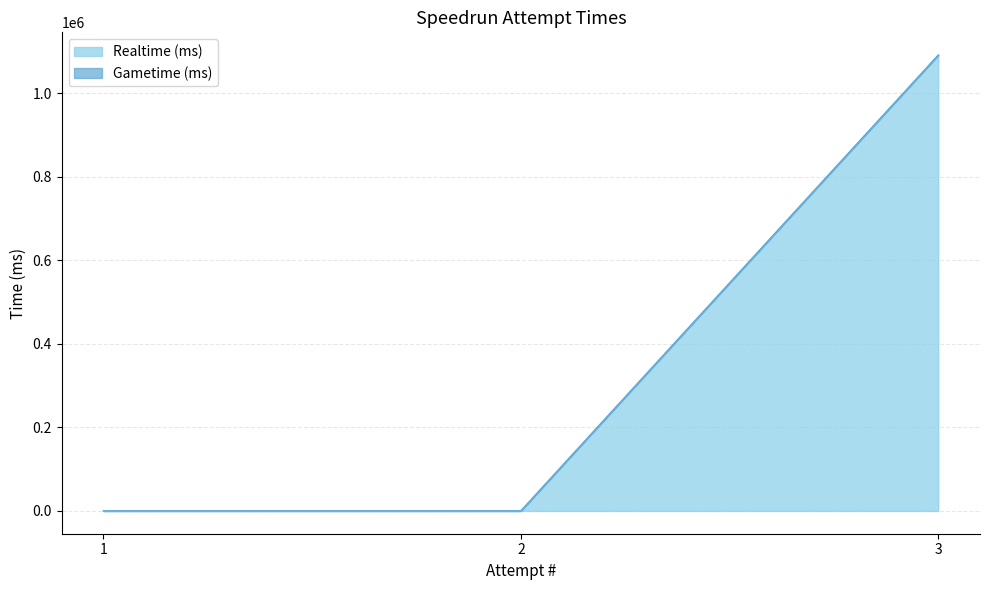

Where is the data nearest to the value 545767?

1